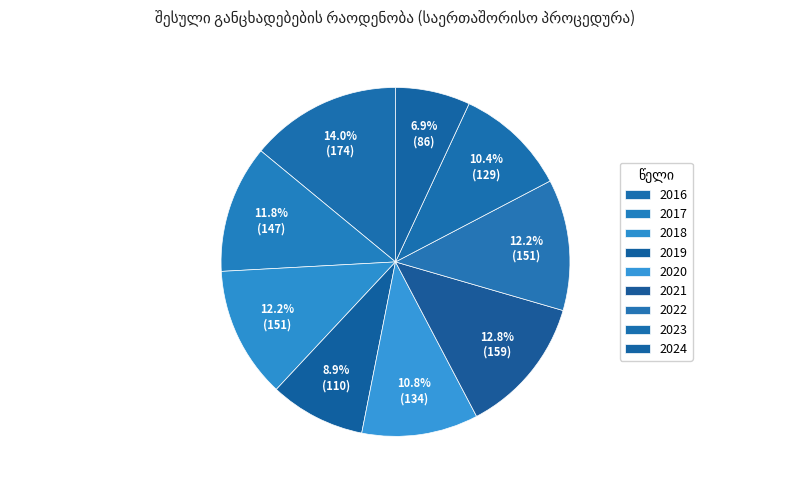

What is the largest slice in the pie chart?

2016